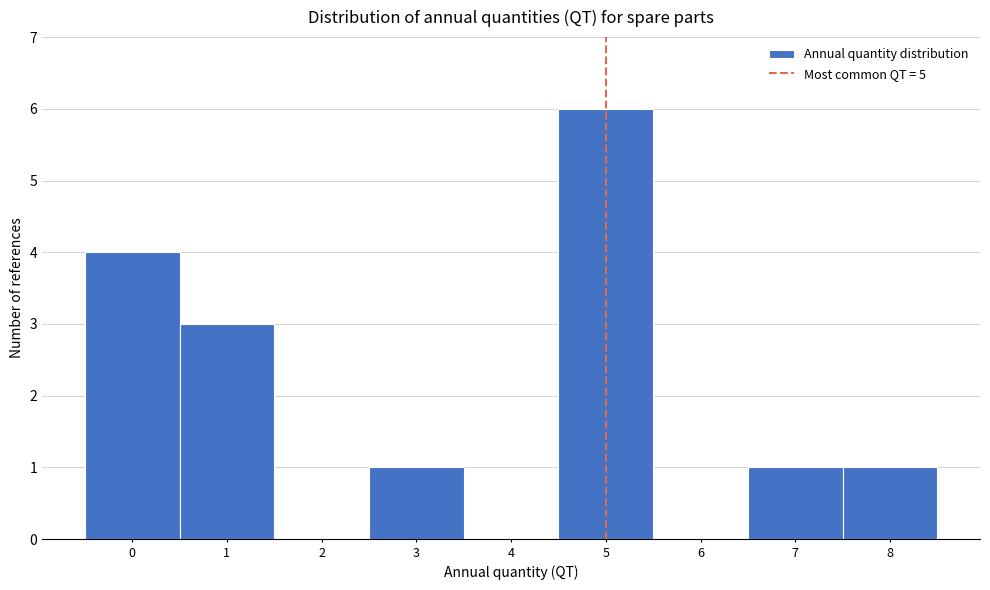

Reading left to right, extract all data points from this chart.

0=4	1=3	2=0	3=1	4=0	5=6	6=0	7=1	8=1